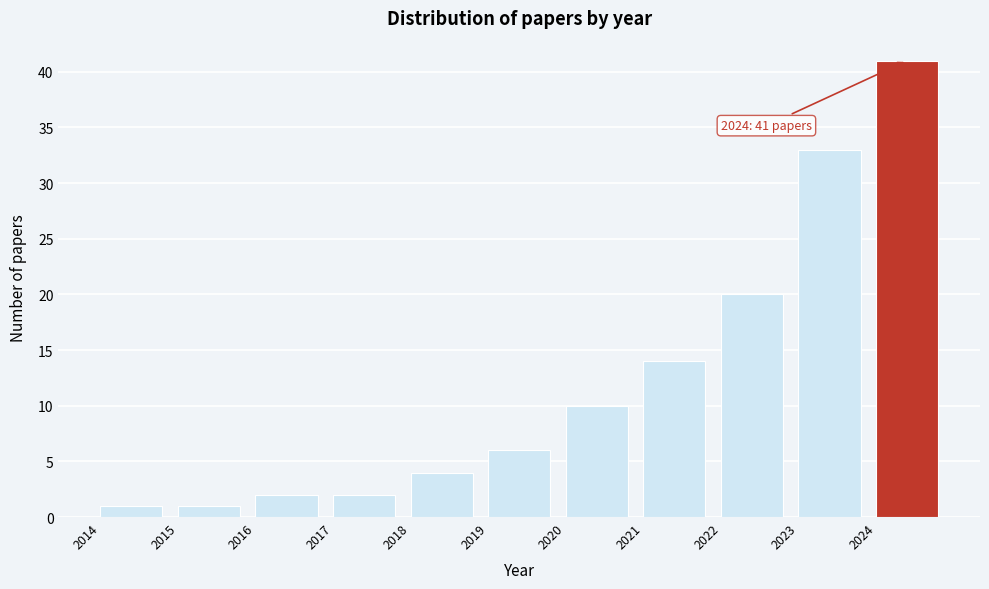

Over which range of the x-axis is the bar tallest?

2024 to 2025